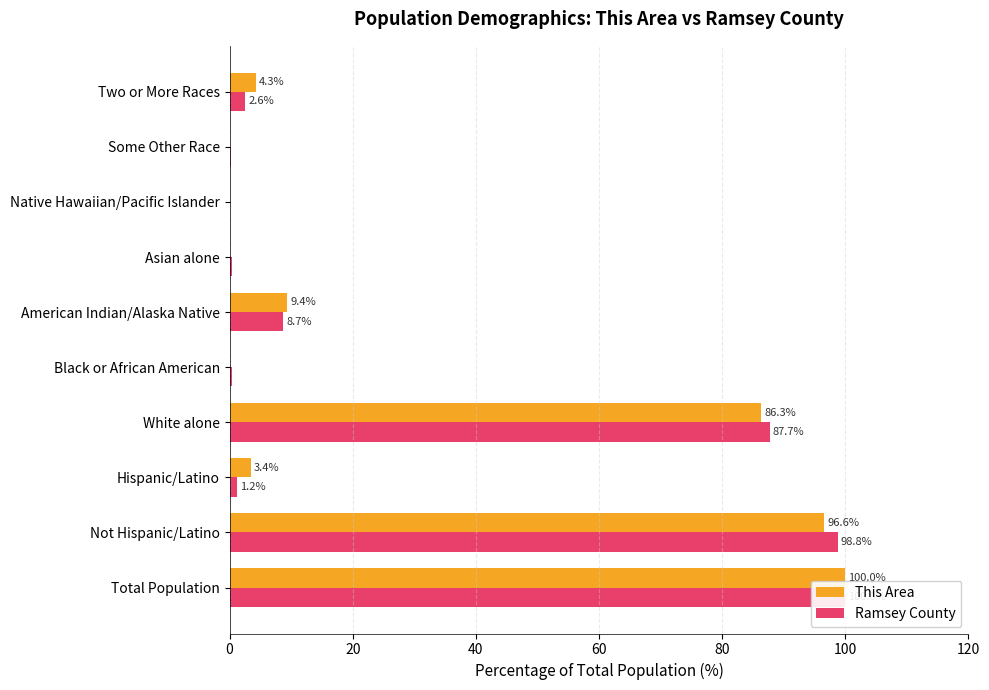

Is the value of This Area at White alone greater than the value of Ramsey County at Some Other Race?

Yes